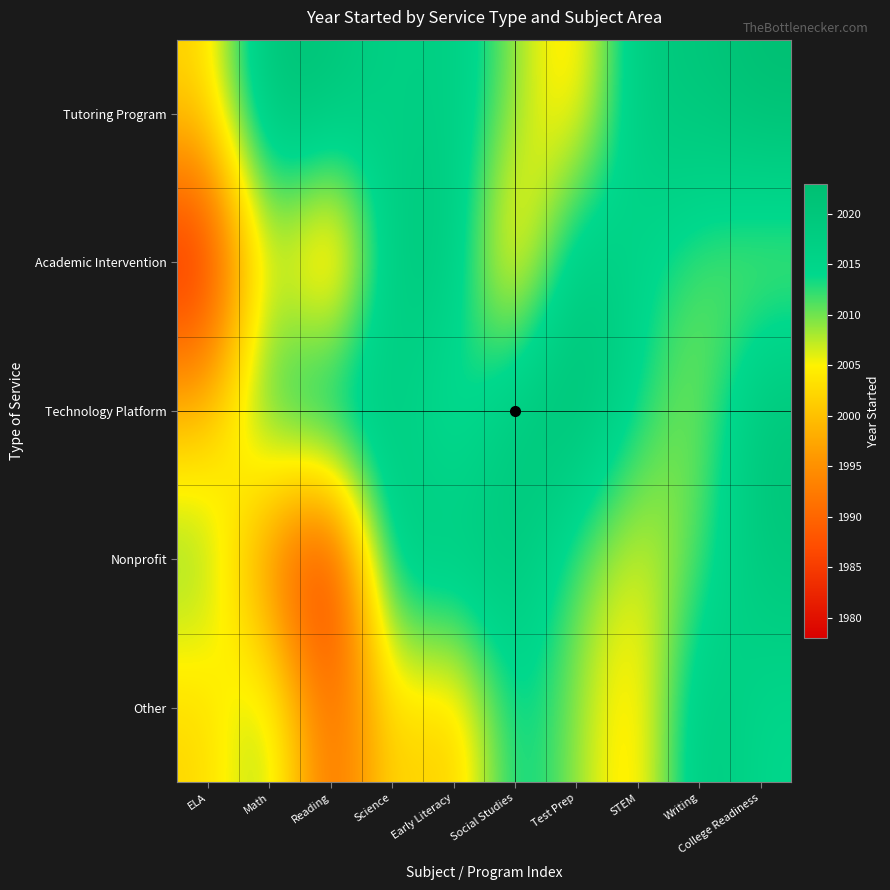

Reading left to right, extract all data points from this chart.

Tutoring Program: ELA=2002	Math=2022	Reading=2021	Science=2016	Early Literacy=2018	Social Studies=2009	Test Prep=2001	STEM=2019	Writing=2020	College Readiness=2023
Academic Intervention: ELA=1980	Math=2009	Reading=1992	Science=2020	Early Literacy=2019	Social Studies=1998	Test Prep=2020	STEM=2015	Writing=2011	College Readiness=2008
Technology Platform: ELA=1999	Math=2015	Reading=2022	Science=2018	Early Literacy=2010	Social Studies=2020	Test Prep=2023	STEM=2014	Writing=2008	College Readiness=2021
Nonprofit: ELA=2011	Math=1992	Reading=1978	Science=2020	Early Literacy=2019	Social Studies=2020	Test Prep=2011	STEM=2005	Writing=2011	College Readiness=2020
Other: ELA=2002	Math=2011	Reading=1988	Science=2004	Early Literacy=1999	Social Studies=2016	Test Prep=2009	STEM=2001	Writing=2020	College Readiness=2014